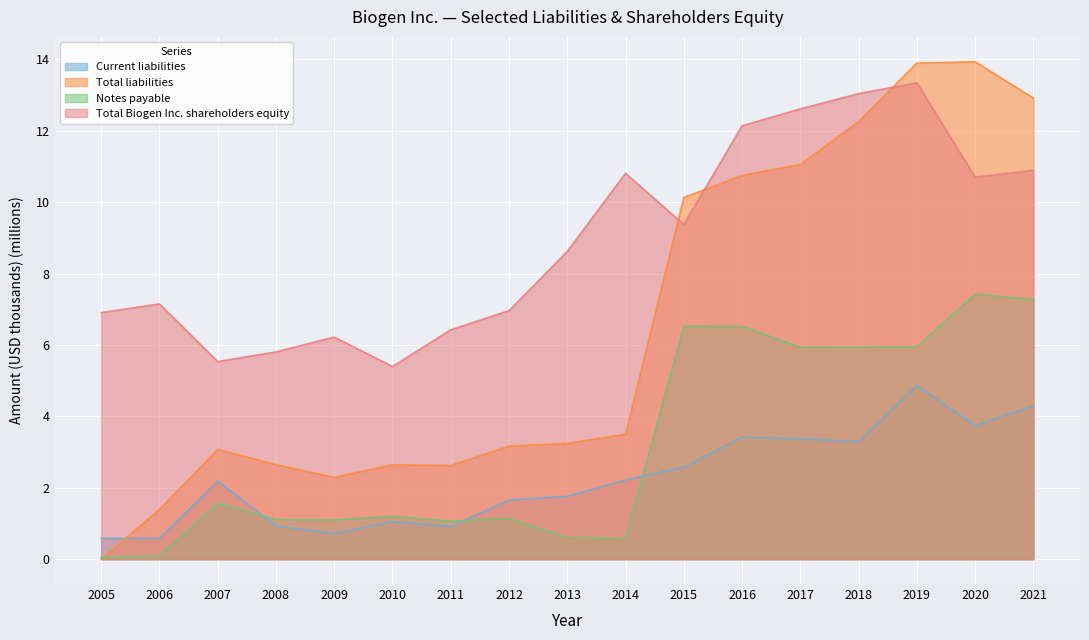

What are all the series names shown in the legend?

Current liabilities, Total liabilities, Notes payable, Total Biogen Inc. shareholders equity